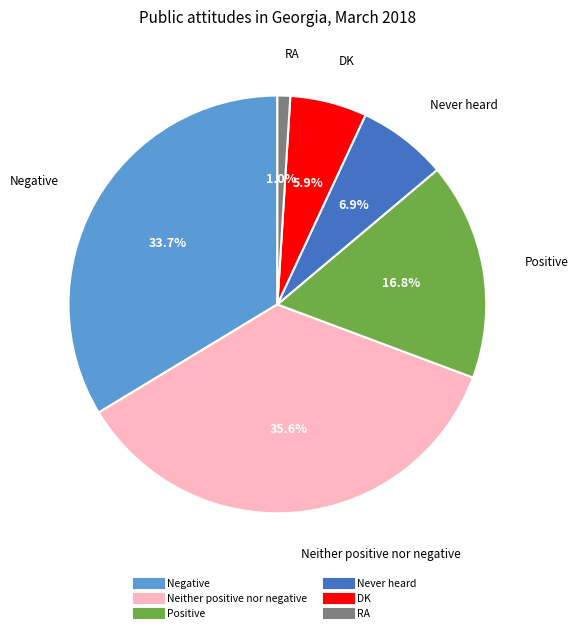

The Positive slice represents 17% of the pie. True or false?

True